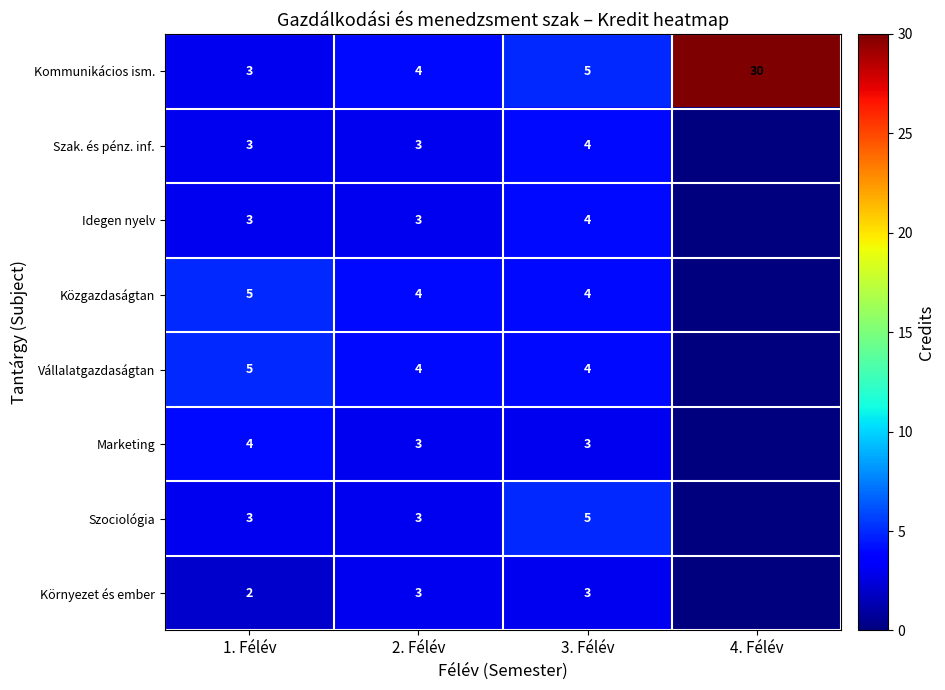

How many categories are shown in the chart?

4